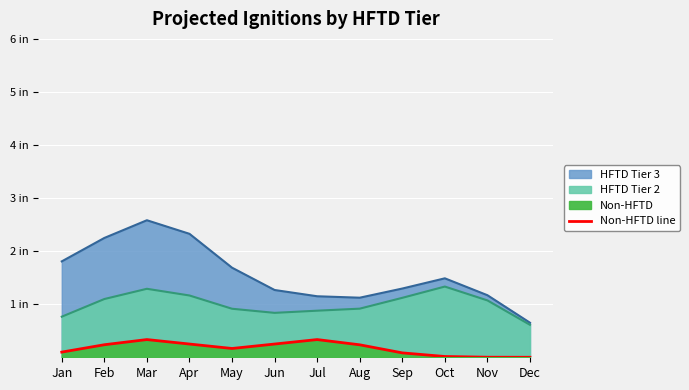

How many points are lower than both their immediate neighbors (excluding endpoints)?

1